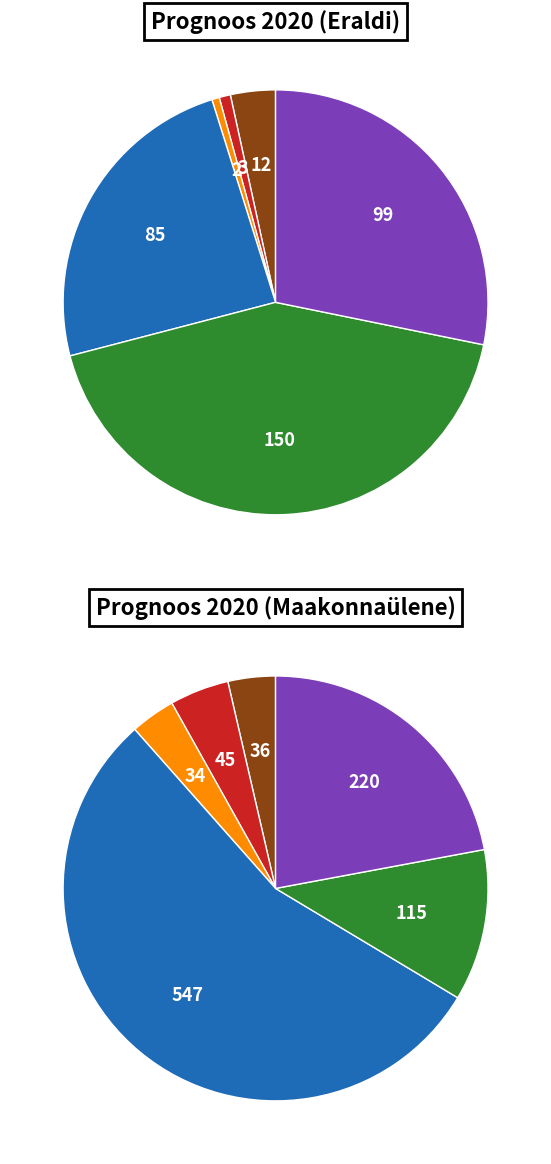

Do Õpilasi (2013) and Koole (2013) together represent more than half of the pie?

Yes